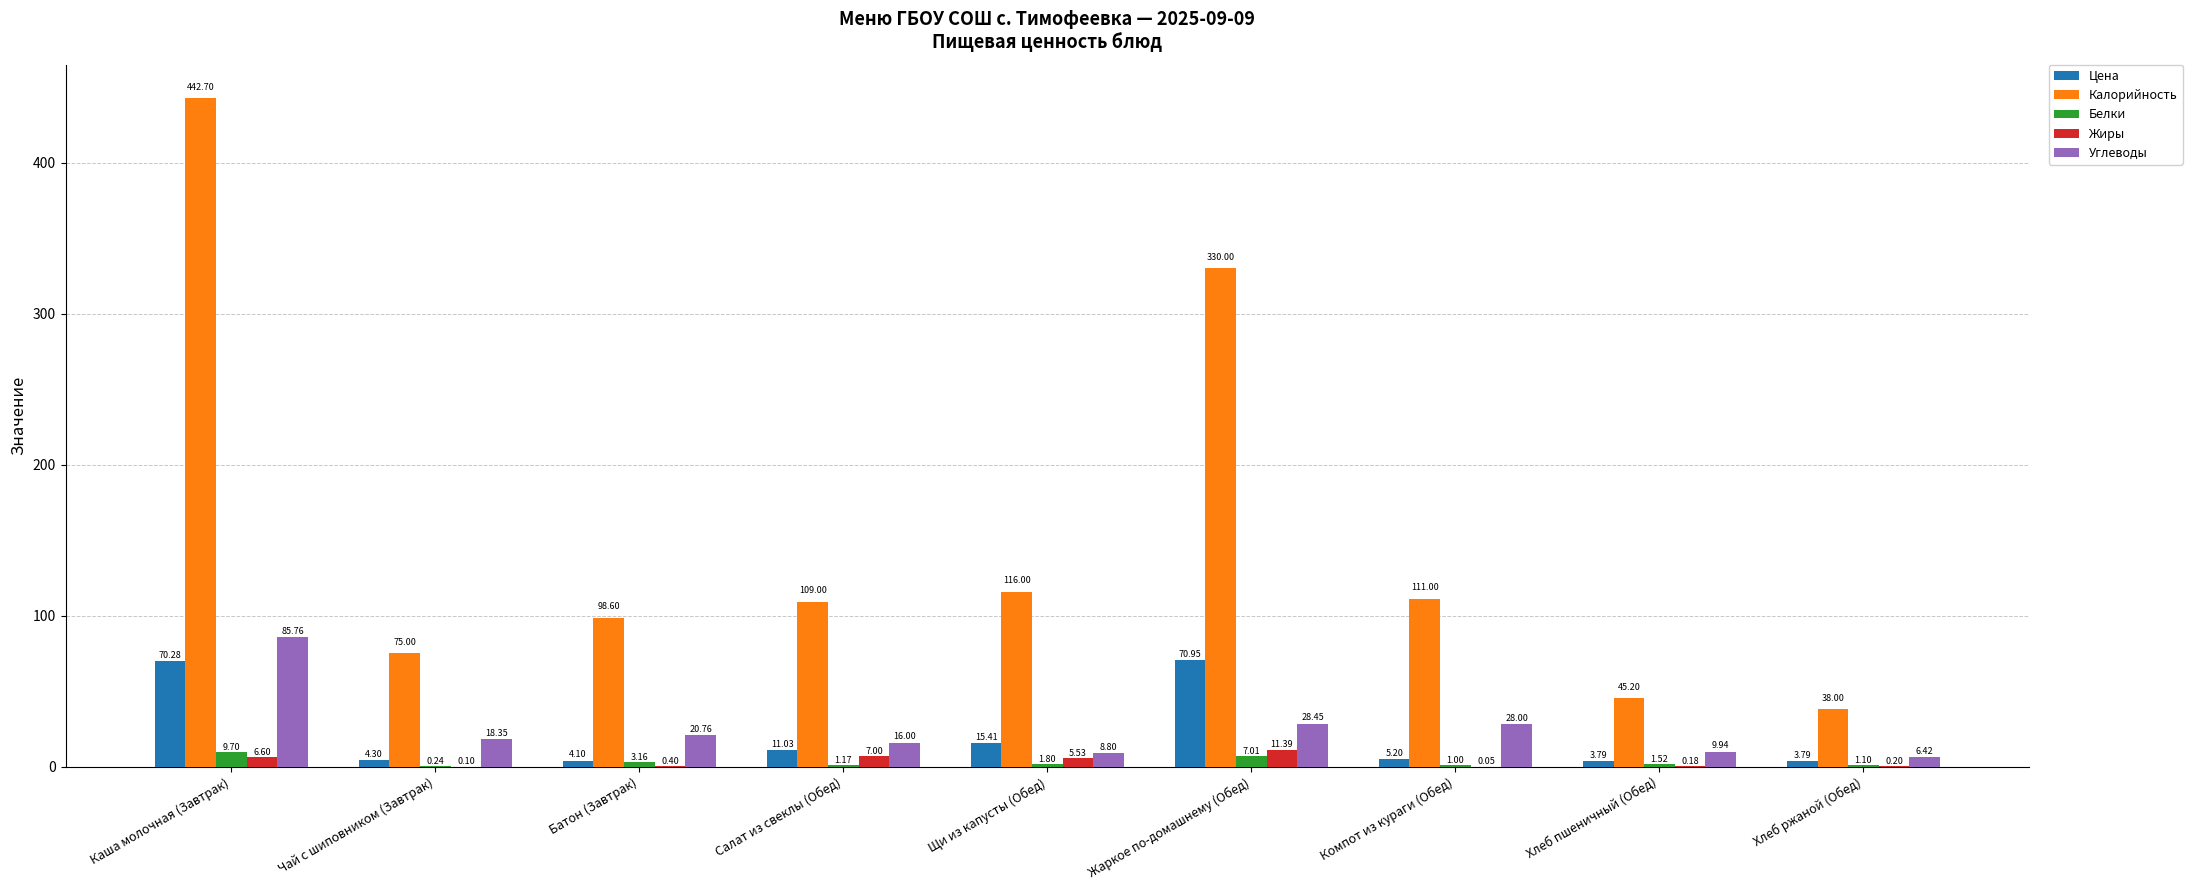

What is the sum of all Калорийность values?

1365.5